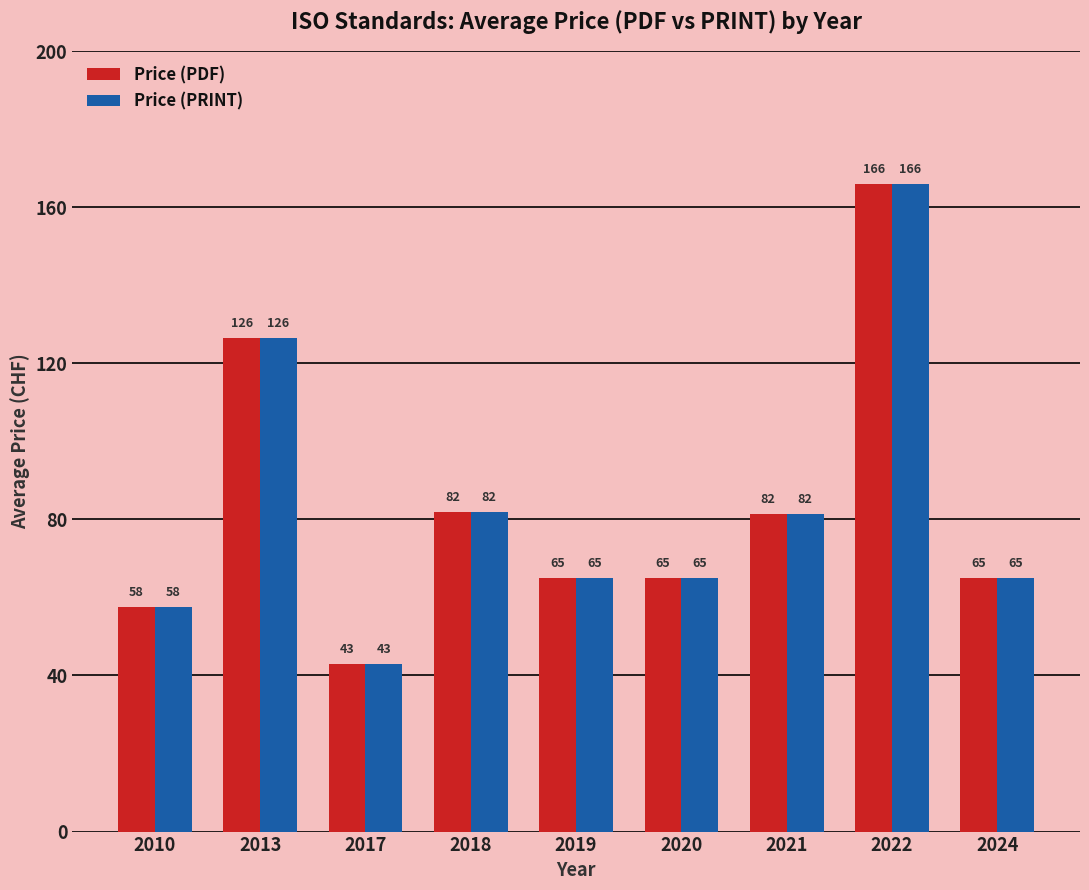

The Price (PRINT) series shows 126.5 at 2013. True or false?

True